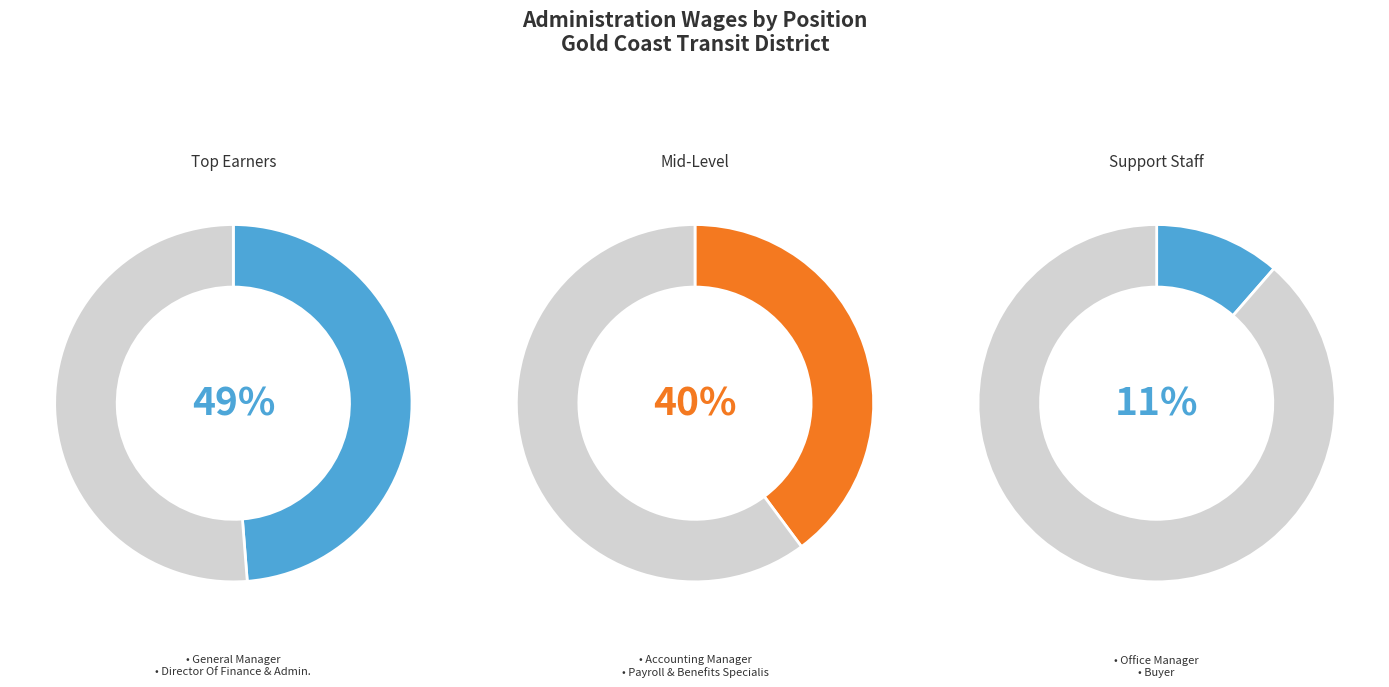

Does any single category account for the majority?

No